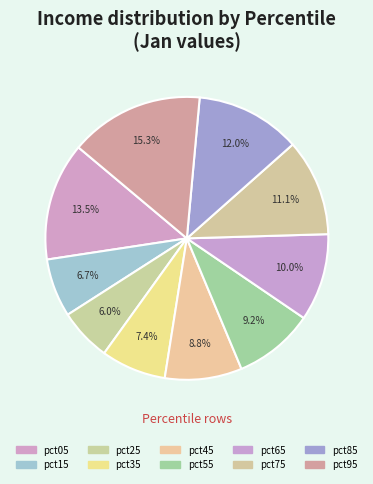

How many segments does this pie chart have?

10